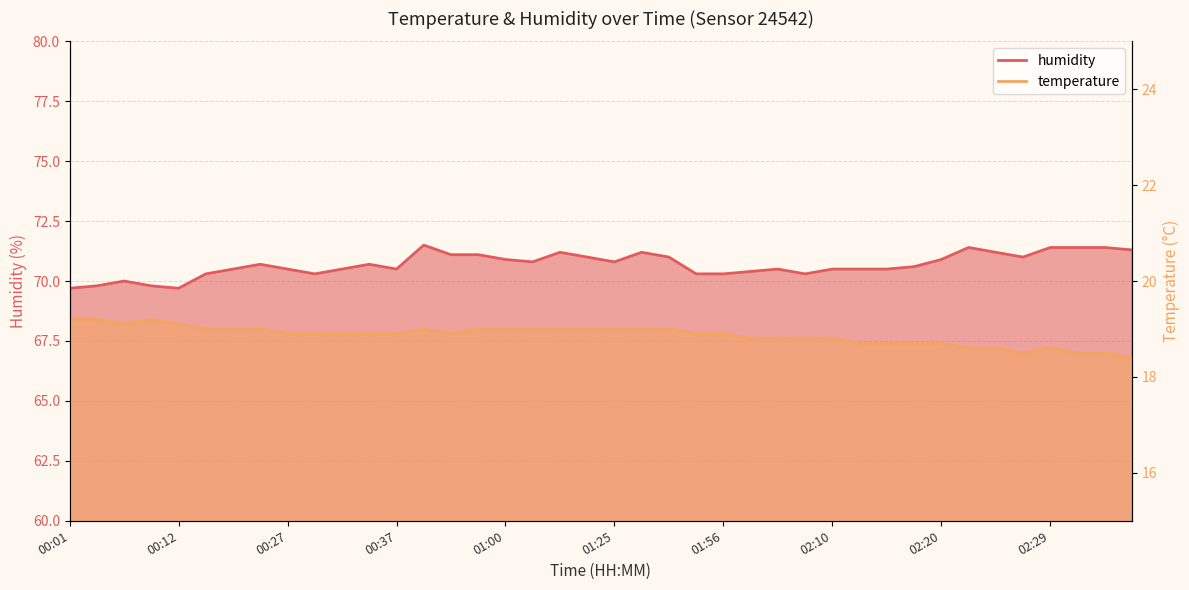

Which series has the largest total across all categories?

humidity